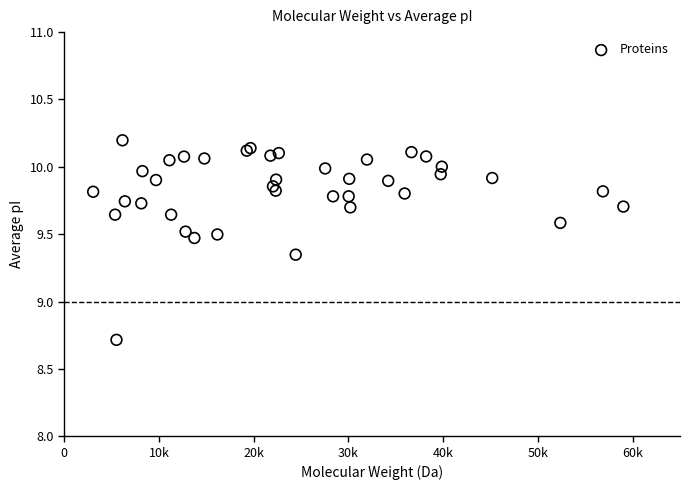

What Y value in the scatter plot is closest to 9?

8.7